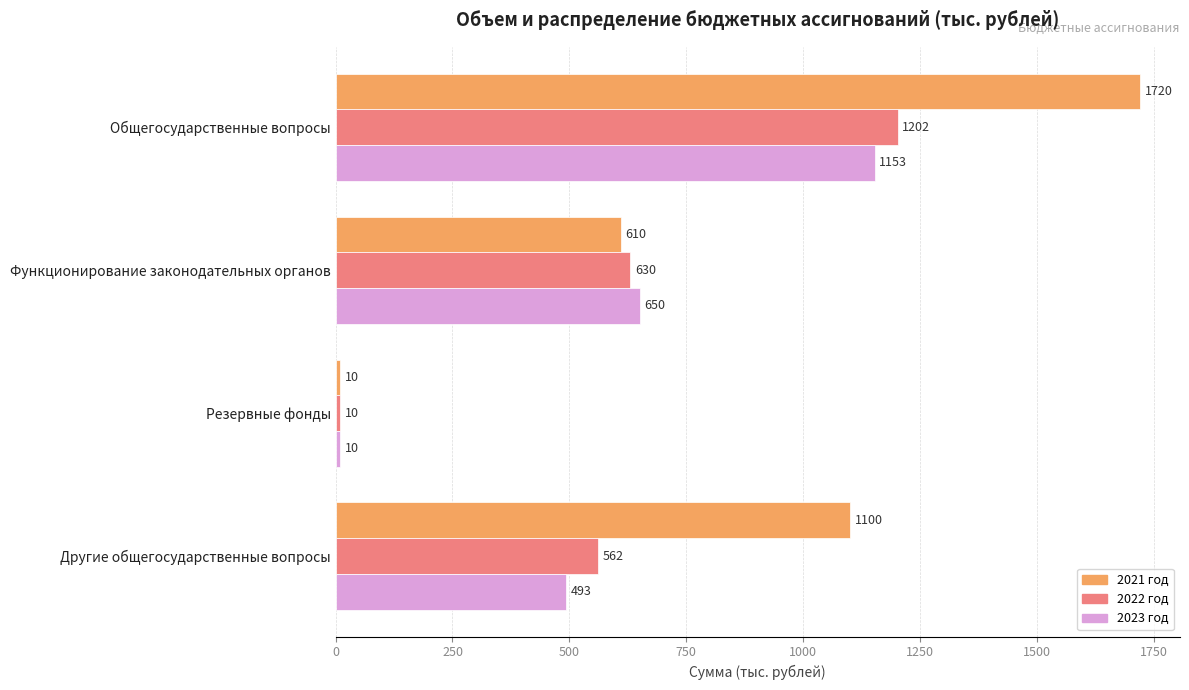

What is the average value of the 2022 год series?

601